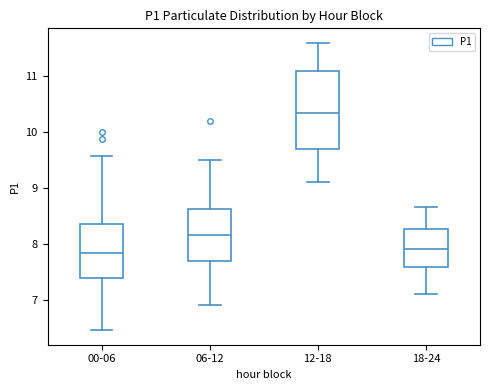

Which box is the tallest, from its lower edge to its upper edge?

12-18